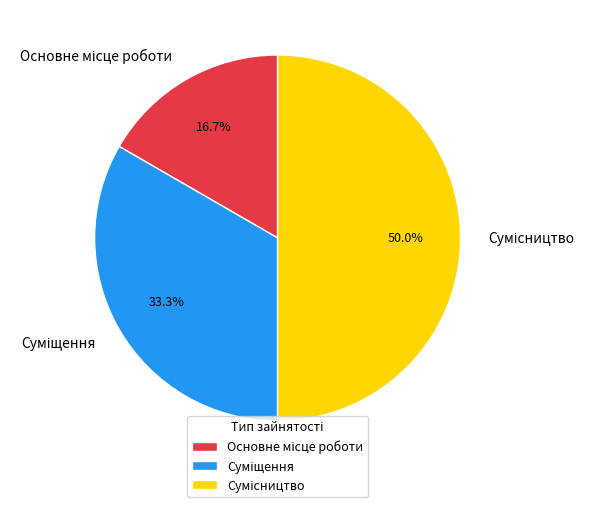

To the nearest percent, what is the difference between the Сумісництво and Основне місце роботи slice percentages?

33%